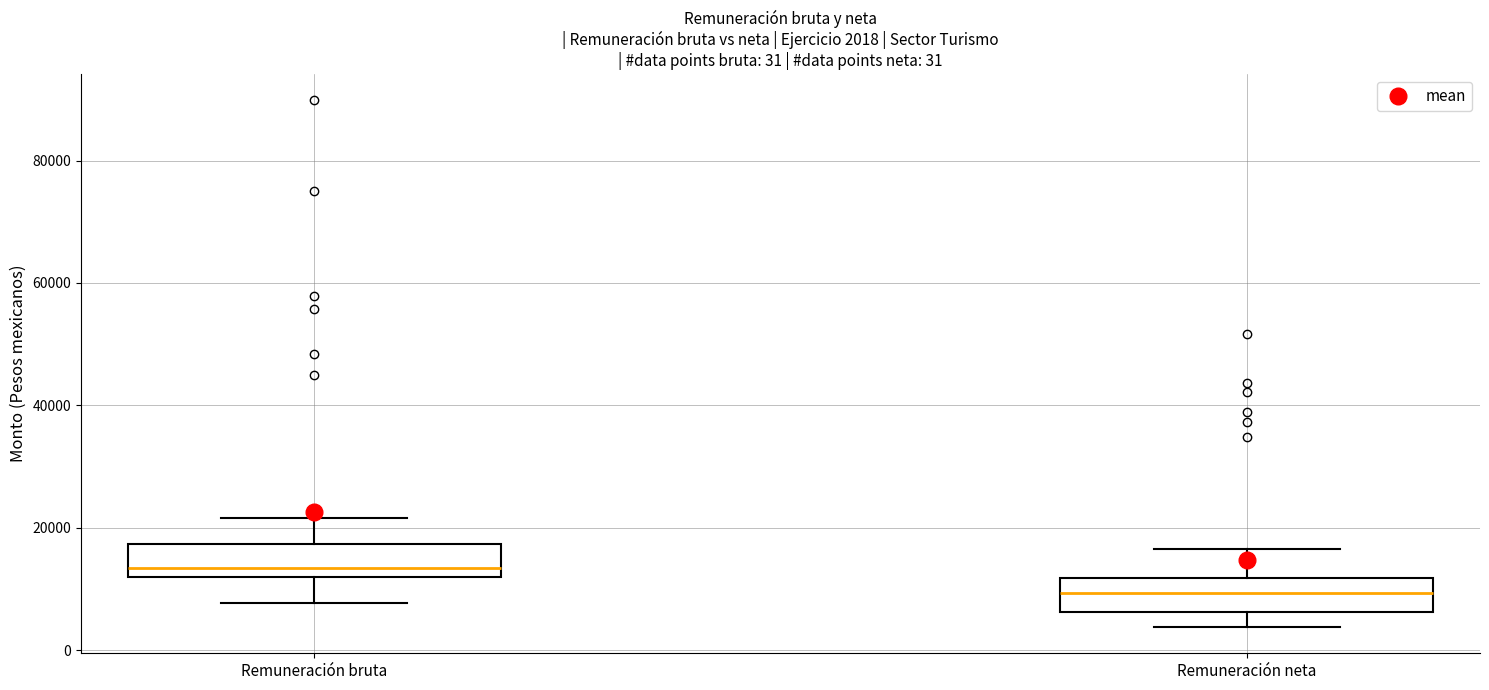

Which box's median line is the highest?

Remuneración bruta